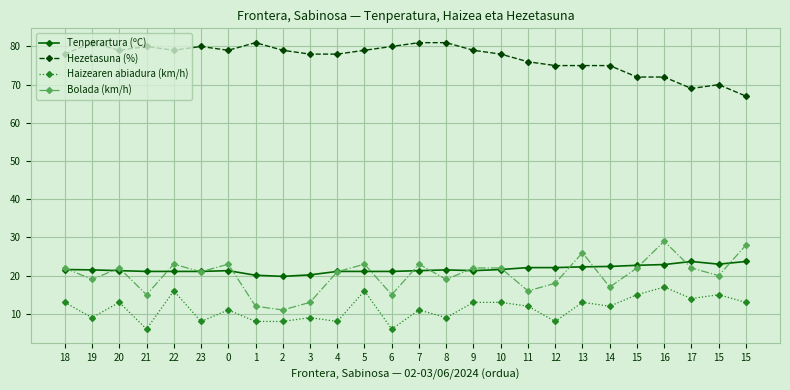

Between 7 and 12, which series saw the biggest shift?

Hezetasuna (%)